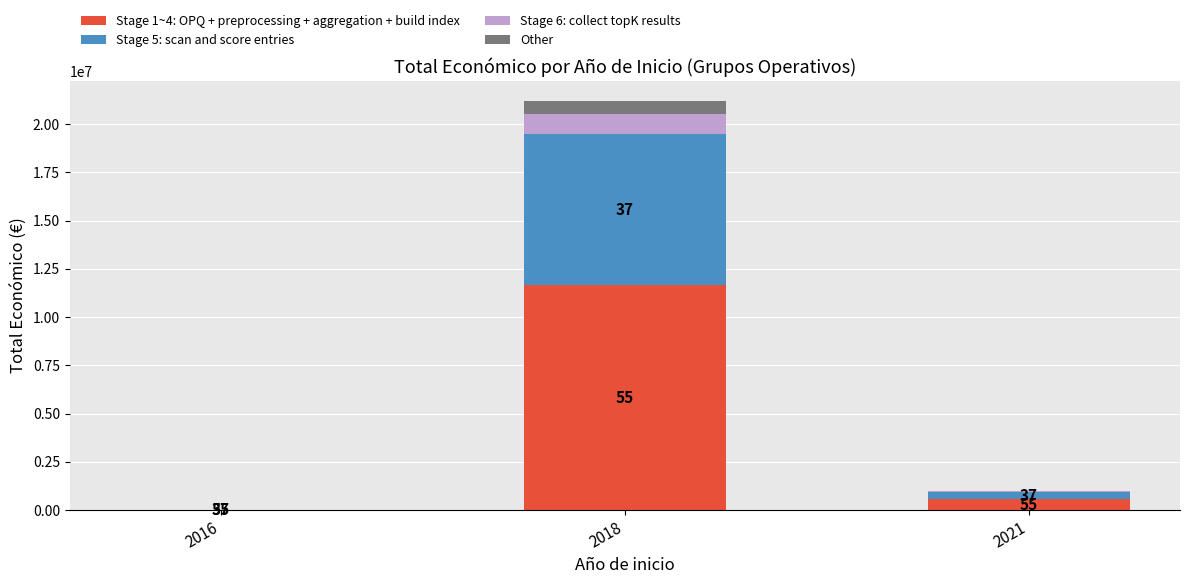

List the labels in order of Stage 5: scan and score entries value, largest first.

2018, 2021, 2016